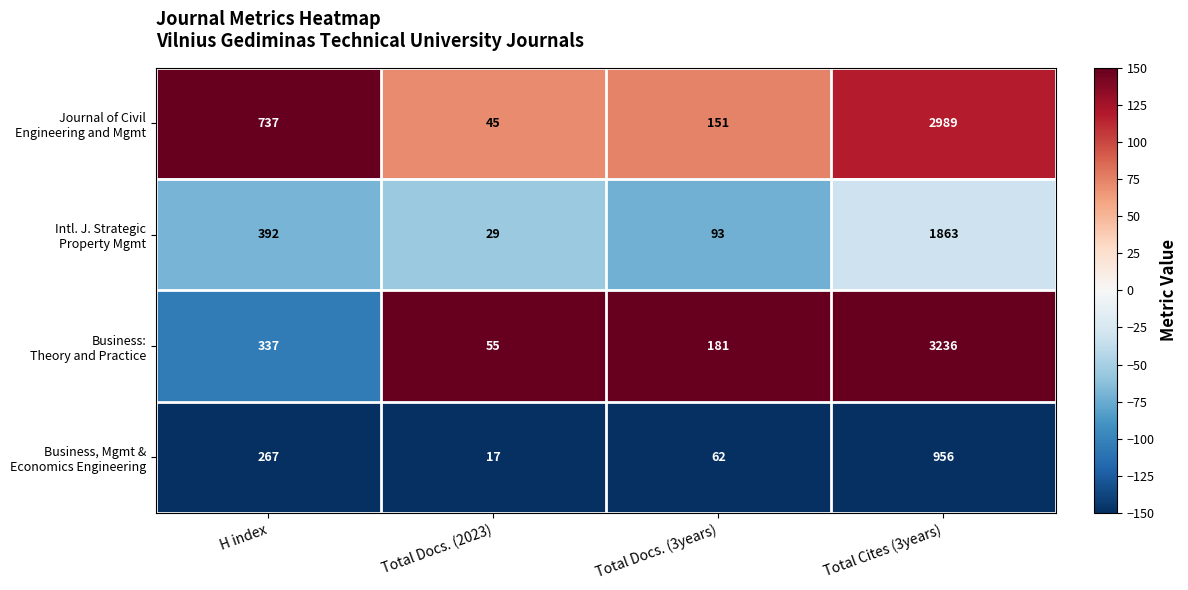

What is the maximum value shown in the chart?

3236